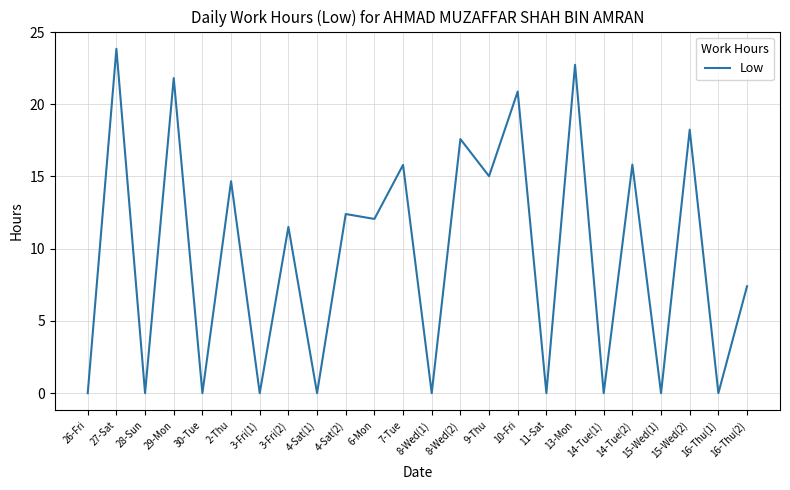

What is the greatest value displayed?

23.8